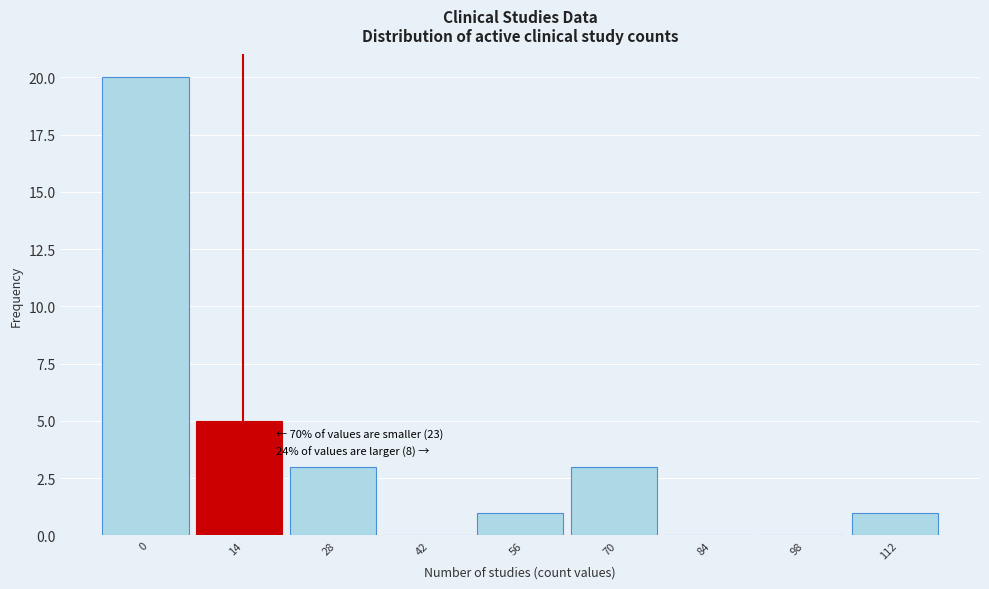

Reading left to right, what are all the values shown in this chart?

0=20	14=5	28=3	42=0	56=1	70=3	84=0	98=0	112=1